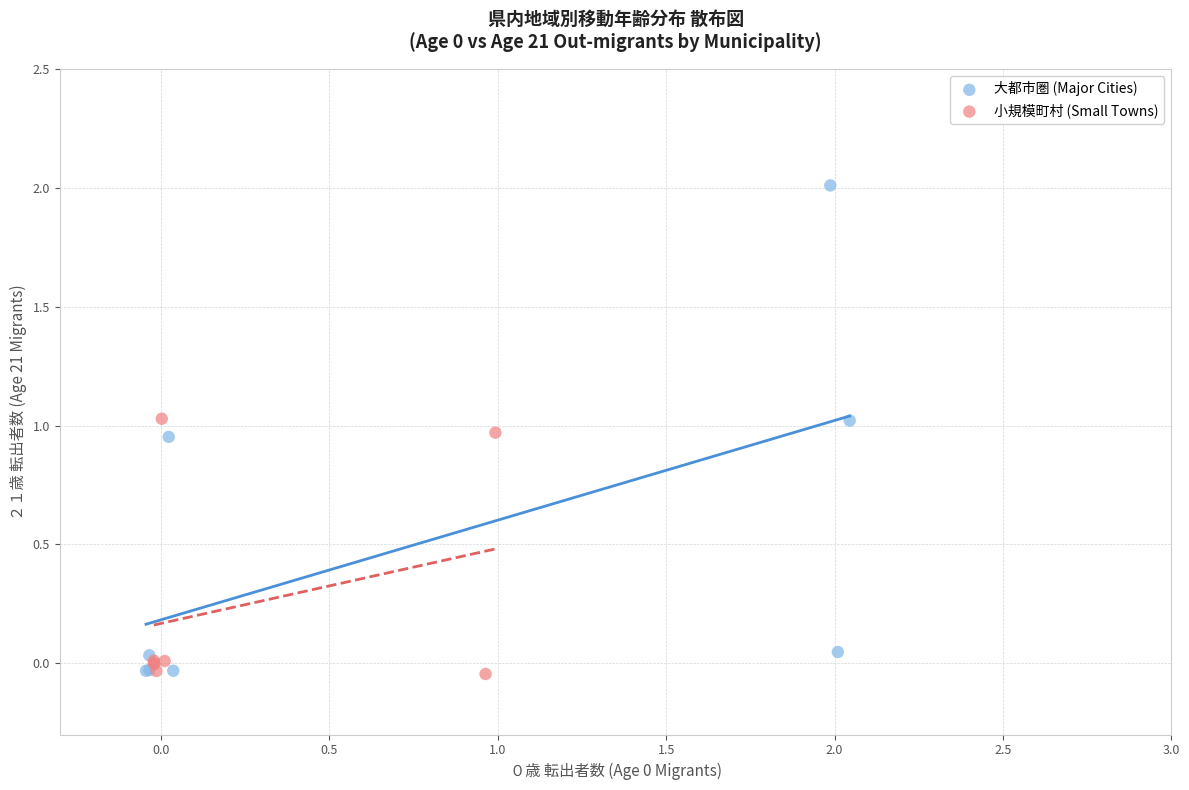

Which series has the widest spread of Y values?

大都市圏 (Major Cities)